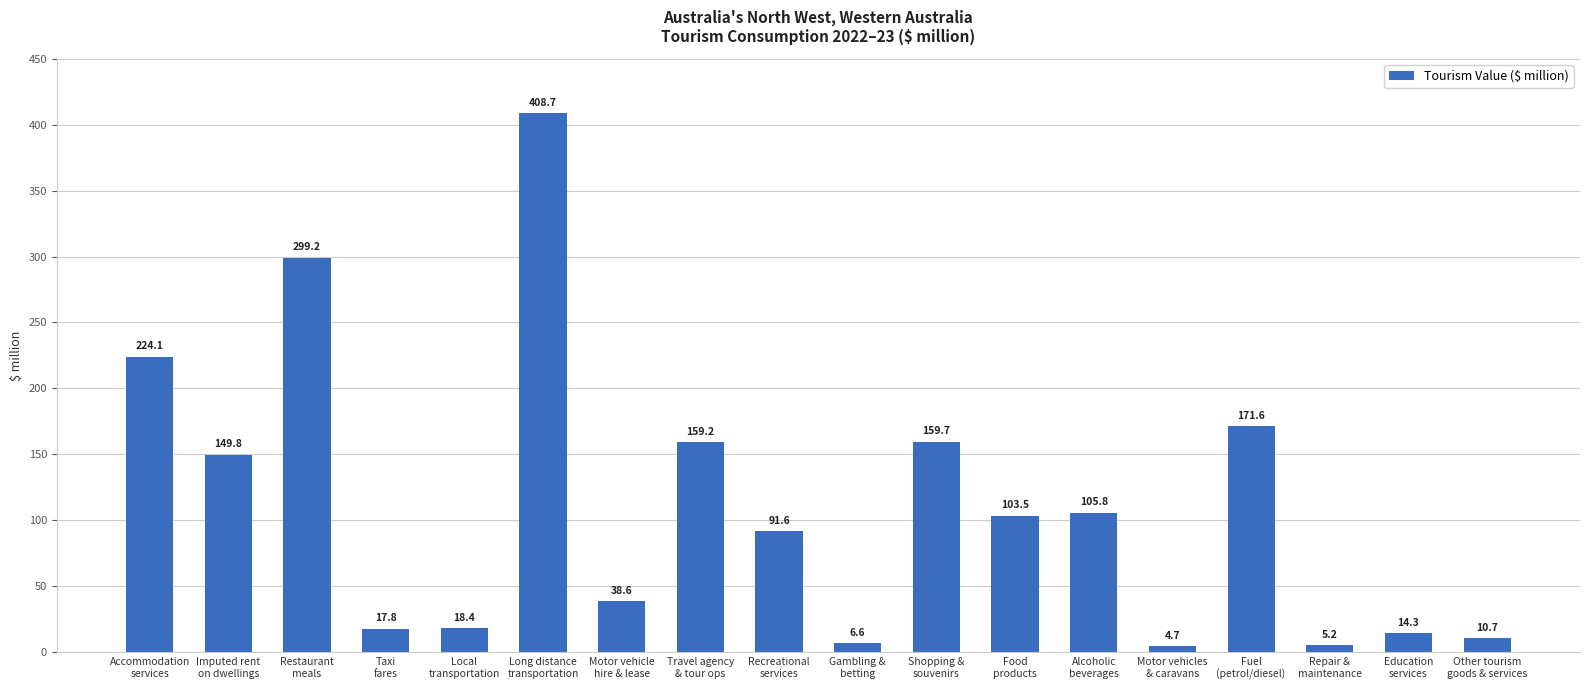

What is the average value?

110.5